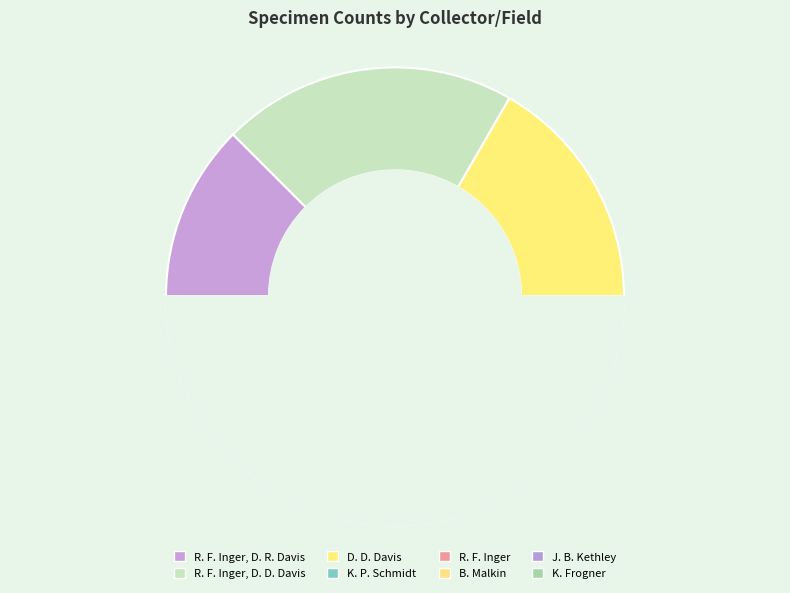

How much of the chart is everything except R. F. Inger?

87.5%